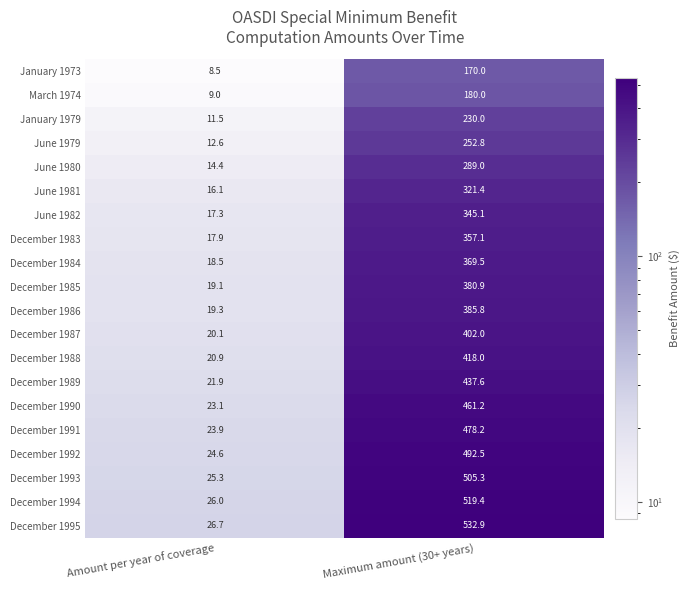

Rank the series by their maximum value, from highest to lowest.

December 1995, December 1994, December 1993, December 1992, December 1991, December 1990, December 1989, December 1988, December 1987, December 1986, December 1985, December 1984, December 1983, June 1982, June 1981, June 1980, June 1979, January 1979, March 1974, January 1973